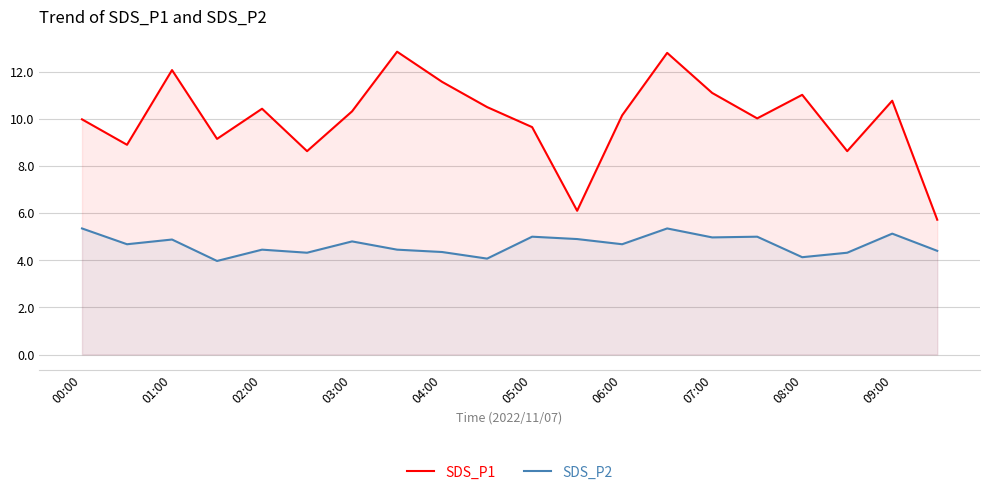

What is the difference between the maximum and minimum values in the SDS_P2 series?

1.4